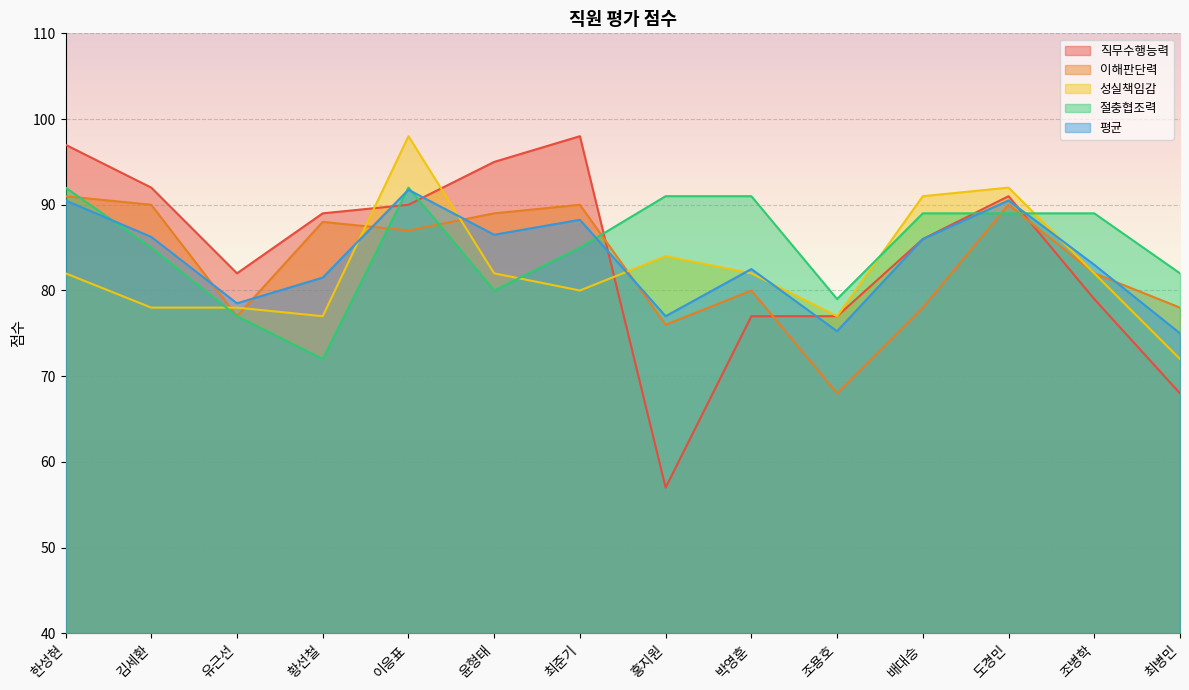

True or false: 이해판단력 has a value of 90.0 at 최준기.

True